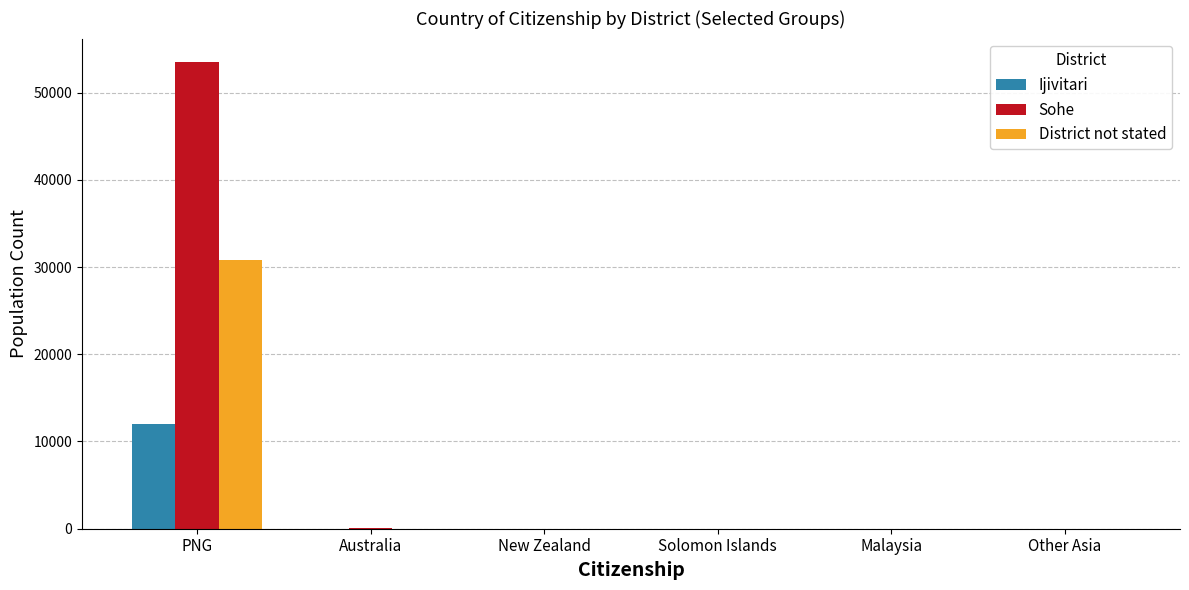

True or false: Ijivitari has a value of 0 at Solomon Islands.

True